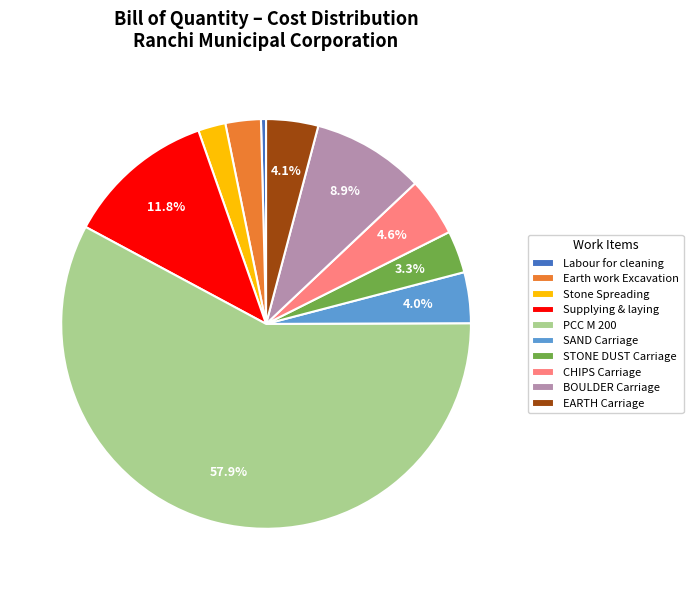

Which slice is the largest?

PCC M 200